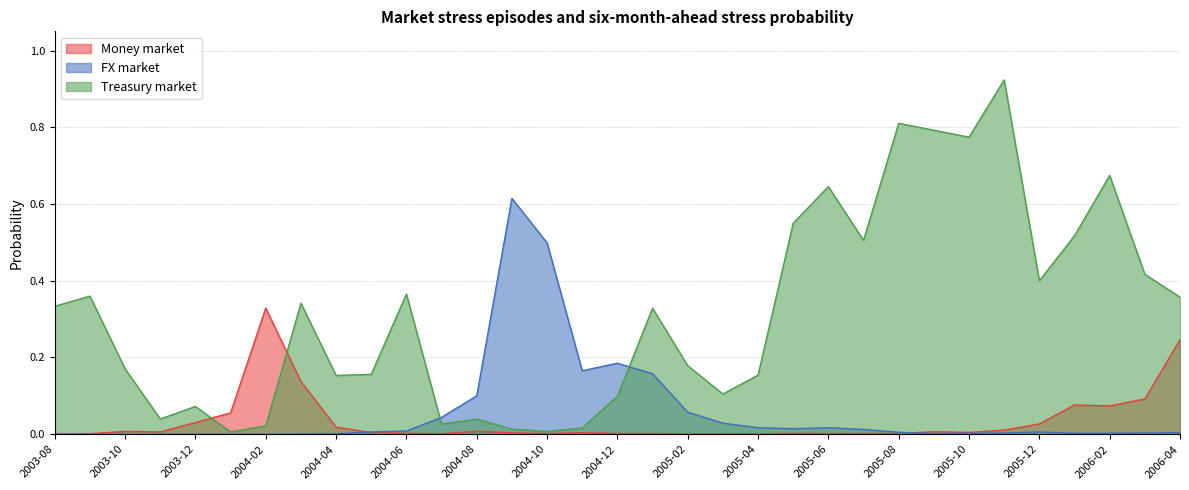

List the series in order of their peak value, highest first.

Treasury market, FX market, Money market